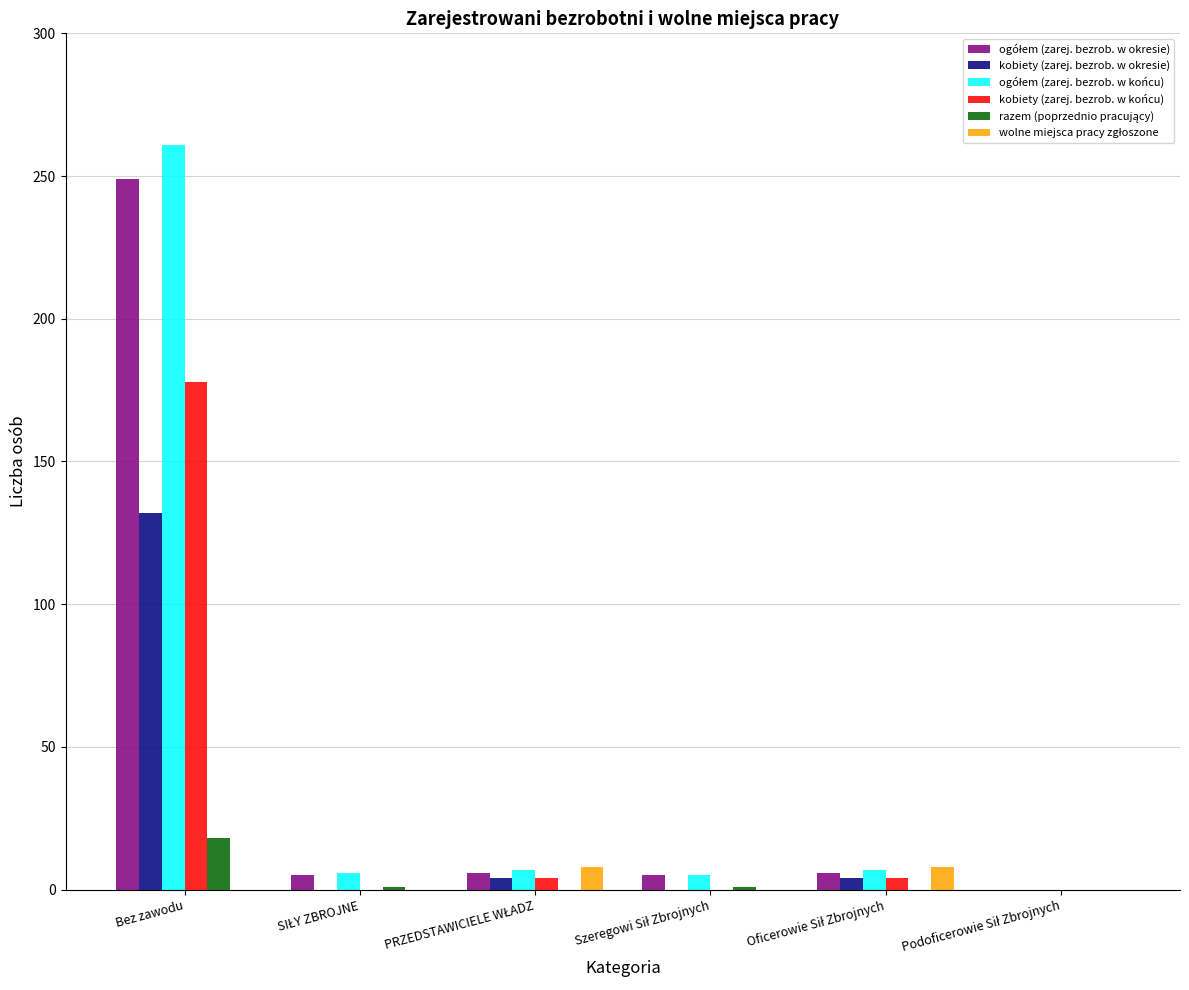

What is the sum of all kobiety (zarej. bezrob. w okresie) values?

140